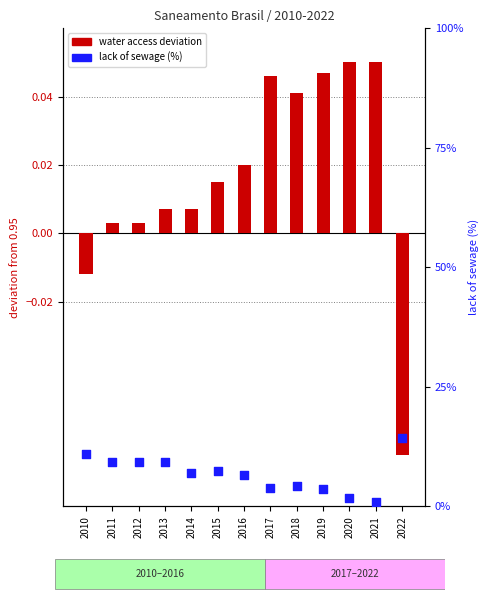

What are all the series names shown in the legend?

water access deviation, lack of sewage (%)